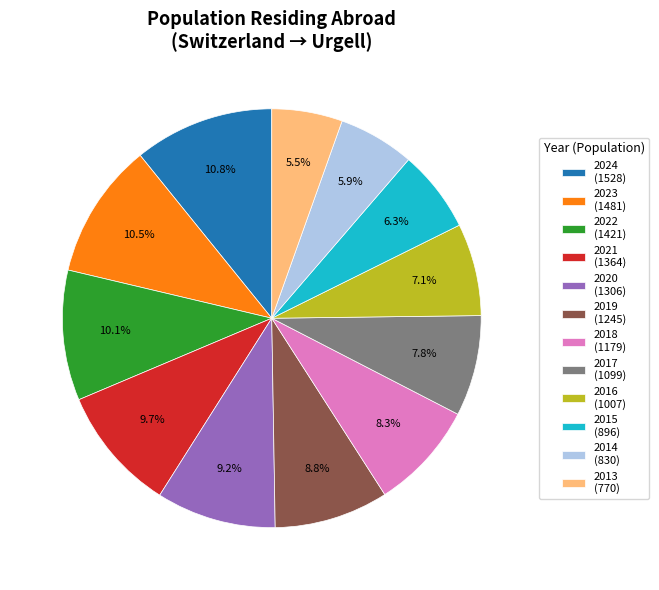

Does 2021 represent more than half of the total?

No